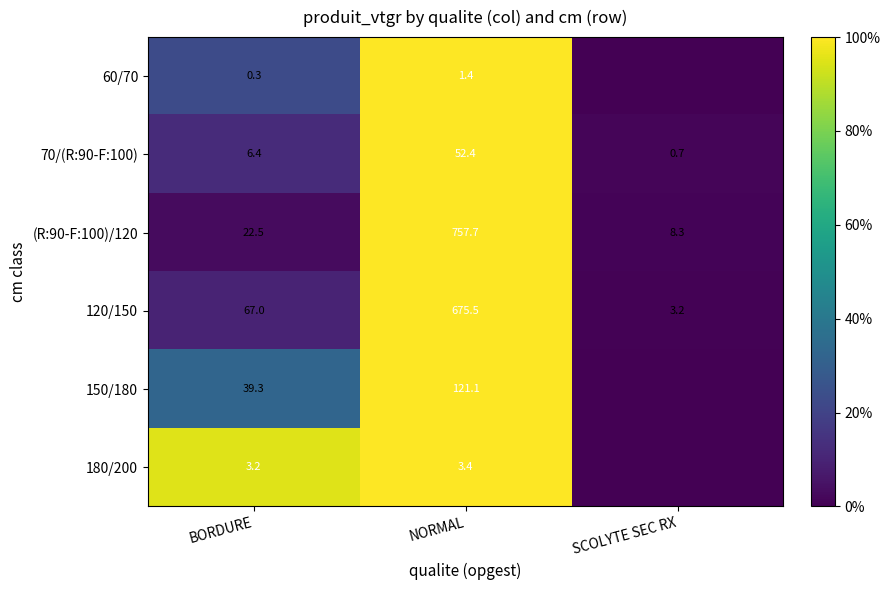

Is it true that 120/150 equals 1.5 at NORMAL?

False